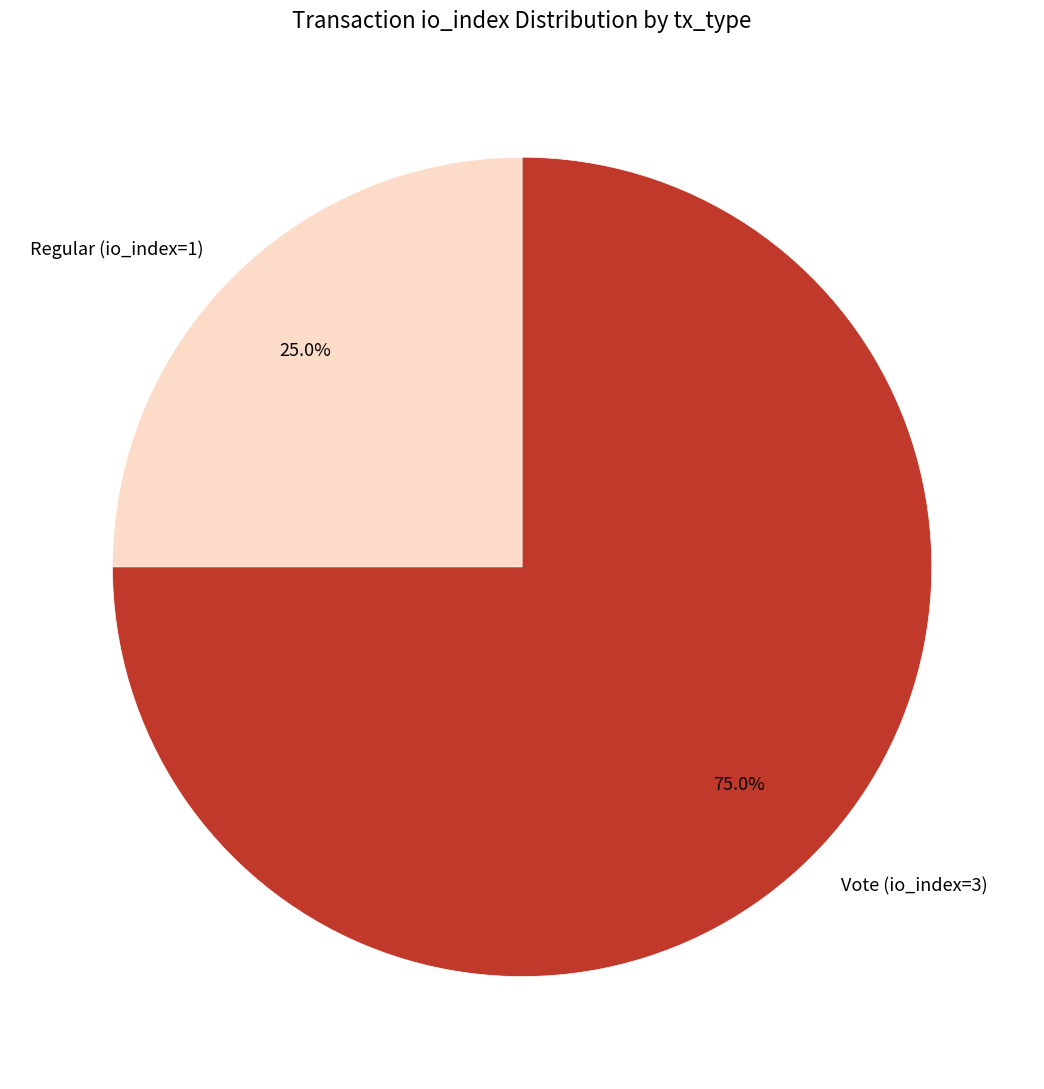

Is there any slice that represents more than half of the pie?

Yes